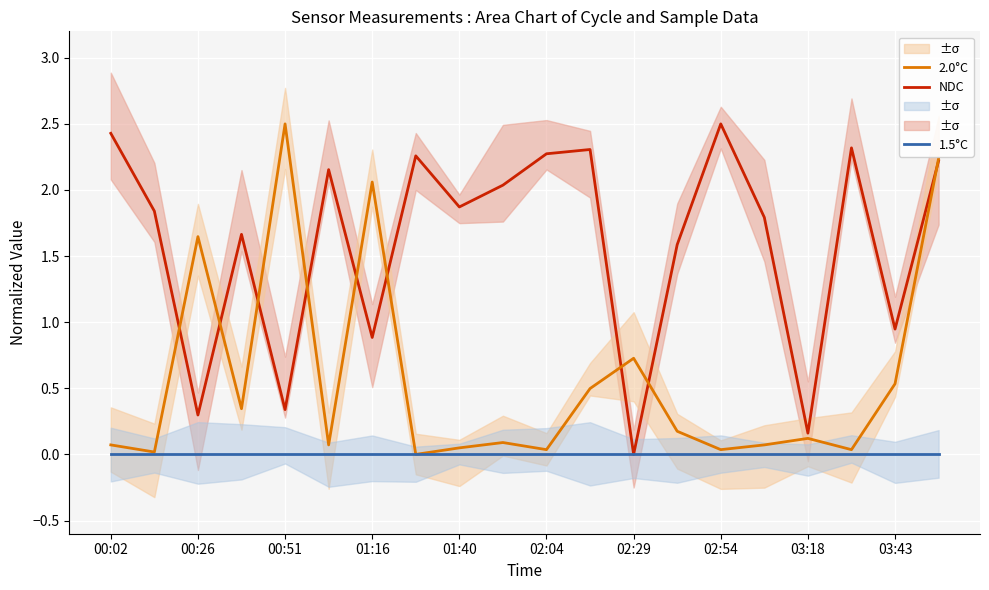

At which label does NDC reach its minimum?

02:29